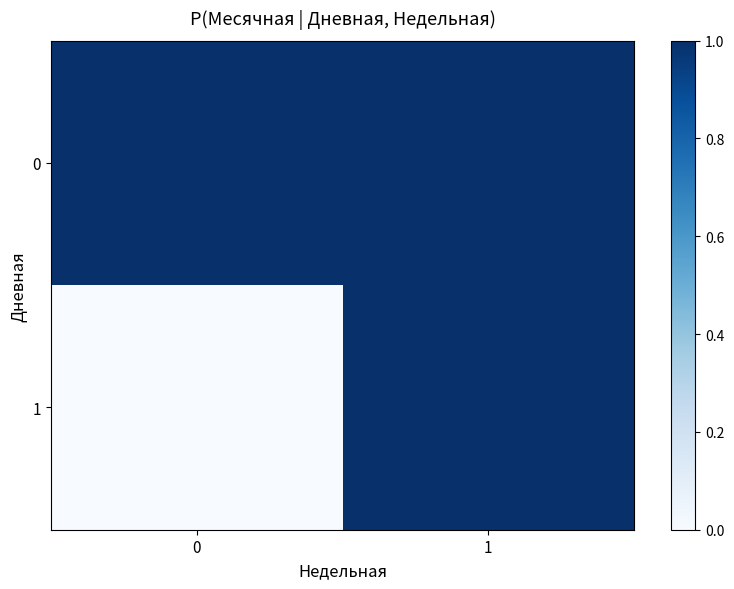

What is the maximum value shown in the chart?

1